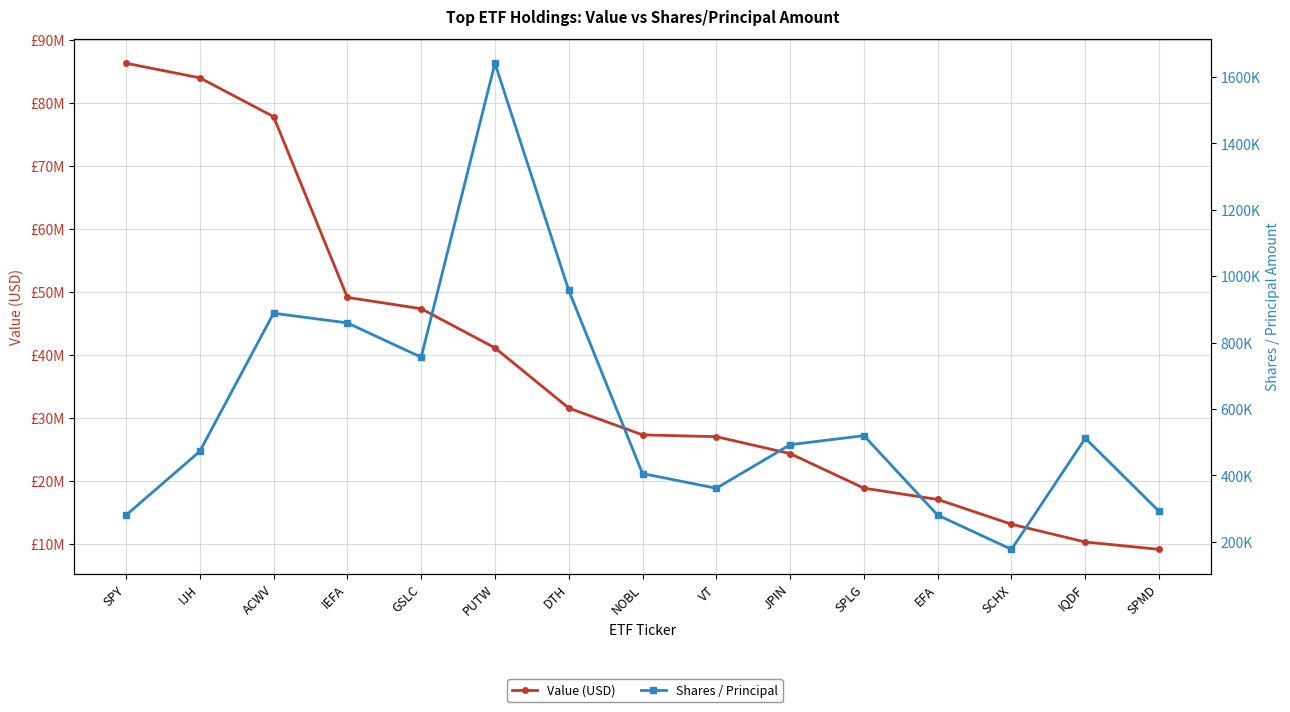

Reading left to right, extract all data points from this chart.

Value (USD): SPY=86267000	IJH=83949000	ACWV=77788000	IEFA=49106000	GSLC=47308000	PUTW=41098000	DTH=31543000	NOBL=27288000	VT=27001000	JPIN=24319000	SPLG=18831000	EFA=17039000	SCHX=13107000	IQDF=10287000	SPMD=9118000
Shares / Principal: SPY=279762	IJH=472102	ACWV=888192	IEFA=859097	GSLC=755713	PUTW=1641305	DTH=957012	NOBL=405162	VT=360979	JPIN=492198	SPLG=519463	EFA=279917	SCHX=176884	IQDF=511514	SPMD=291774